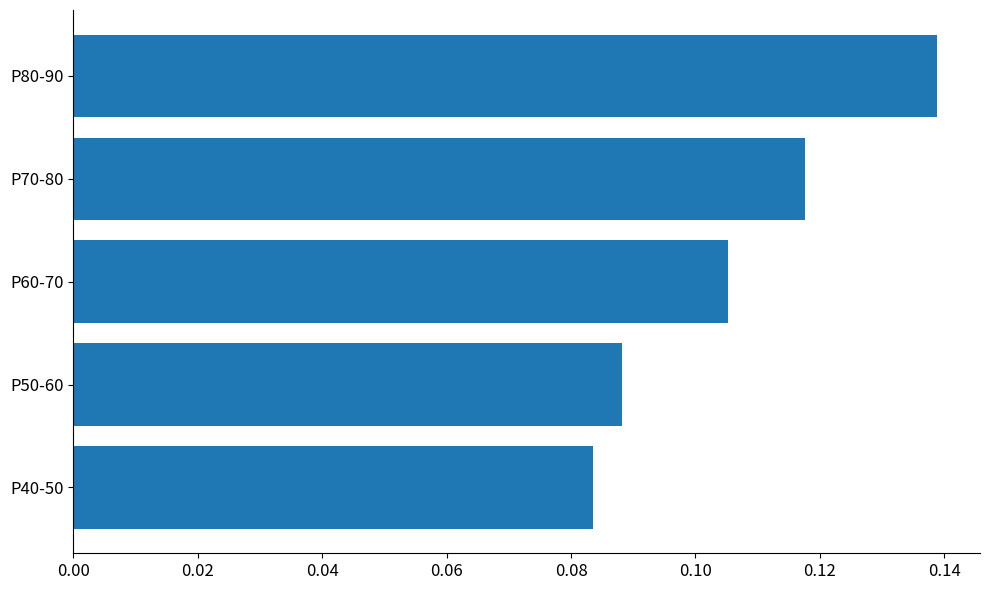

Rank the categories by value from highest to lowest.

P80-90, P70-80, P60-70, P50-60, P40-50